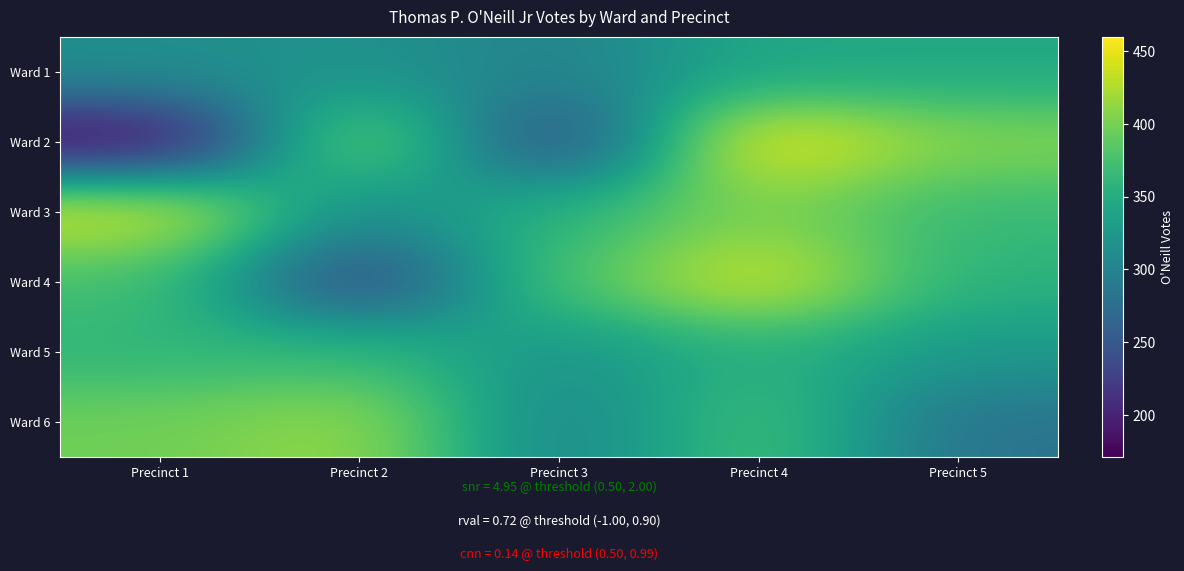

At how many categories does at least one series exceed 338?

5